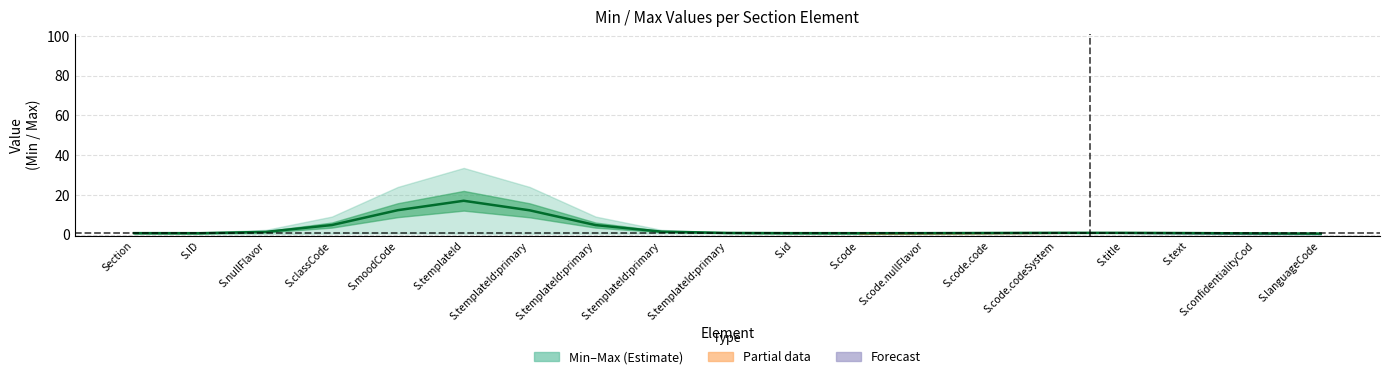

What is the difference between the maximum and minimum values?

16.5